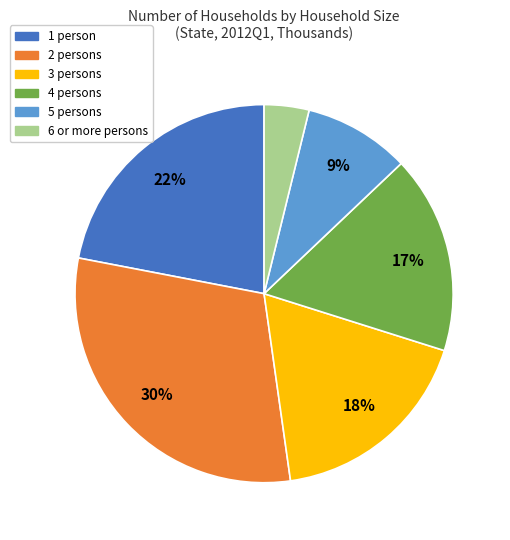

How many slices are in this pie chart?

6